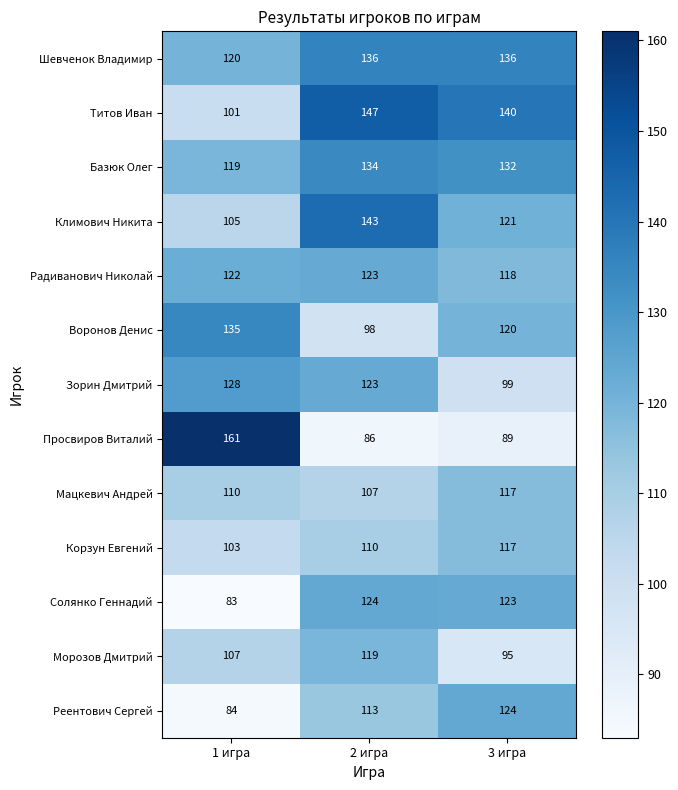

What value does the Корзун Евгений series have at 1 игра?

103